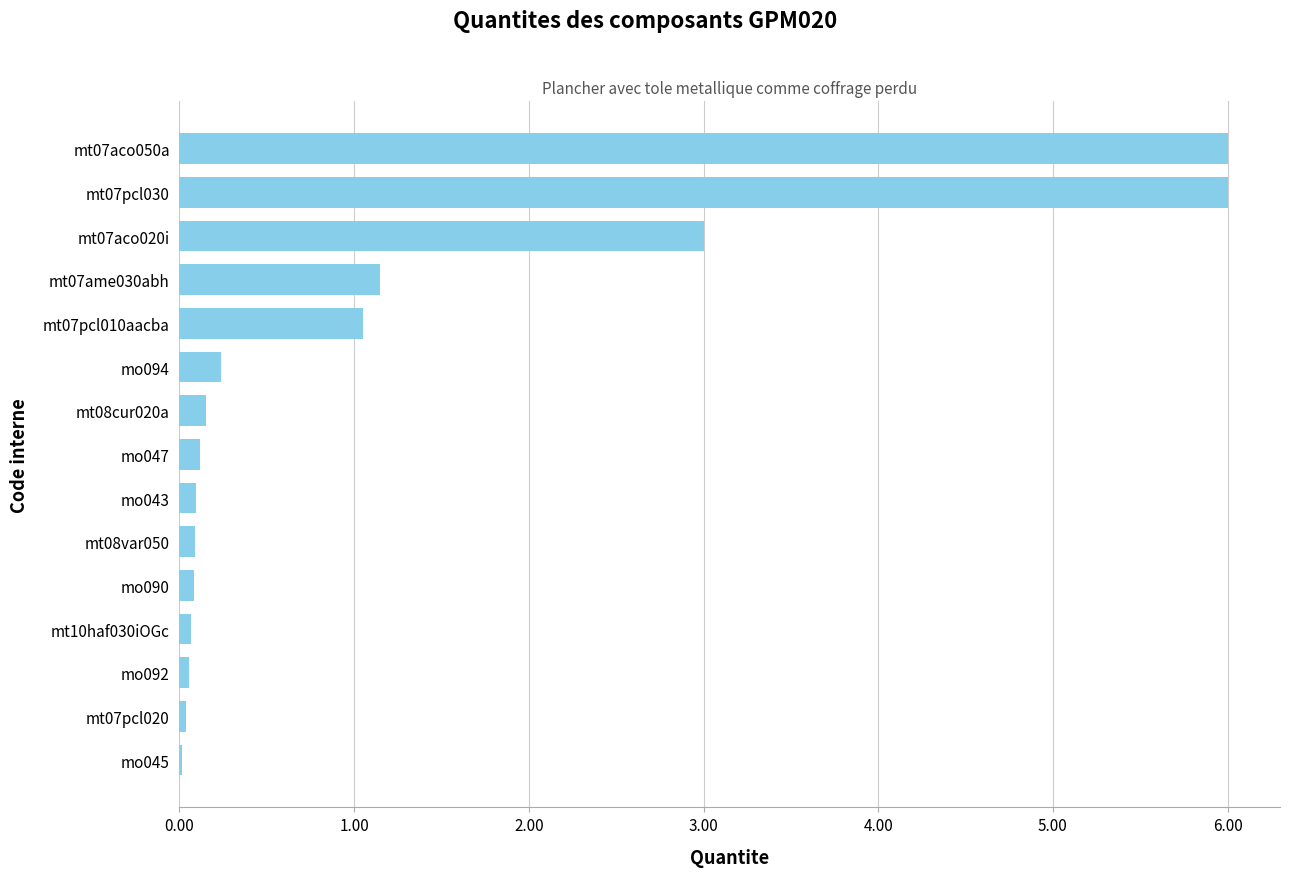

Which has a higher value, mt08cur020a or mt07pcl030?

mt07pcl030